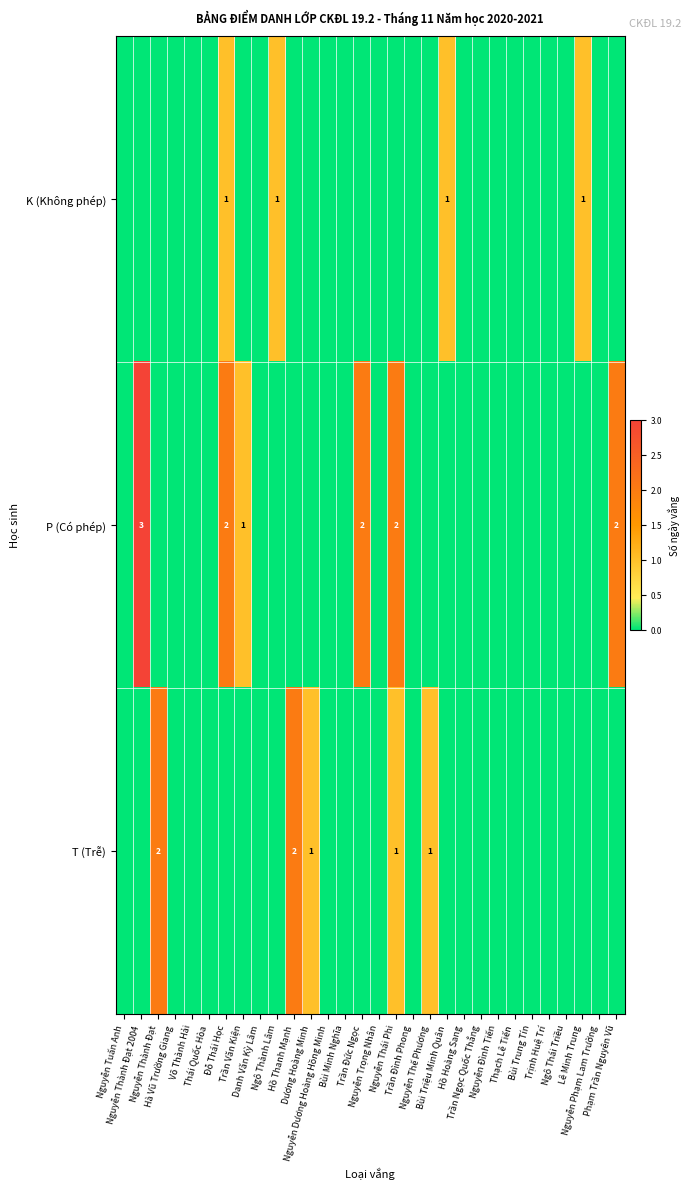

Is the value of T (Trễ) at Thạch Lê Tiến greater than the value of P (Có phép) at Phạm Trần Nguyên Vũ?

No